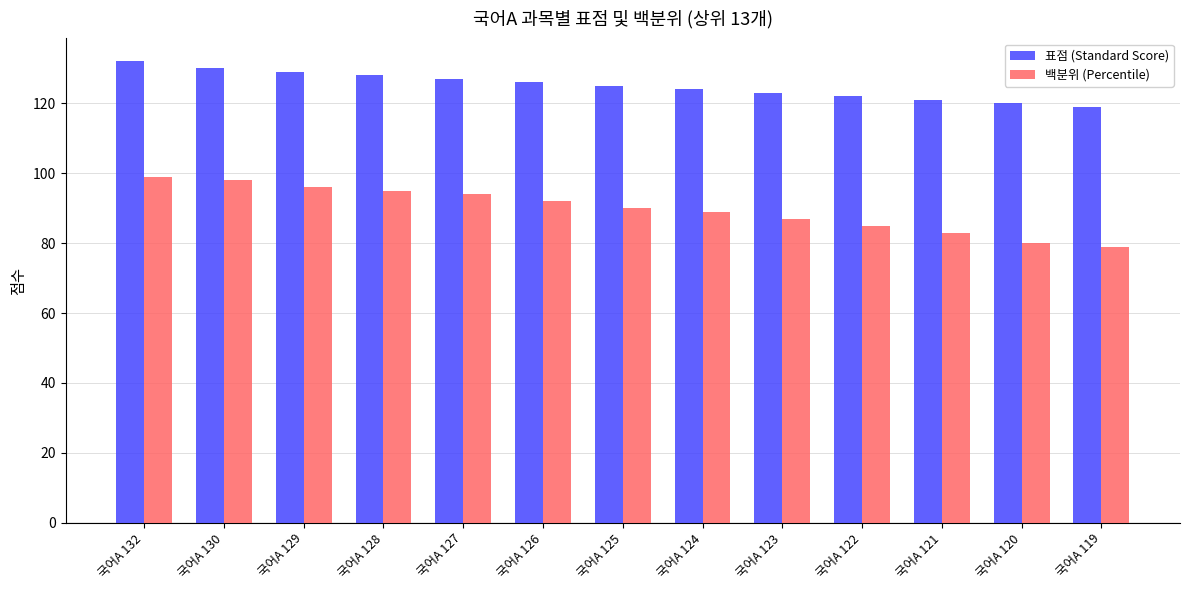

How many groups of bars are there?

13